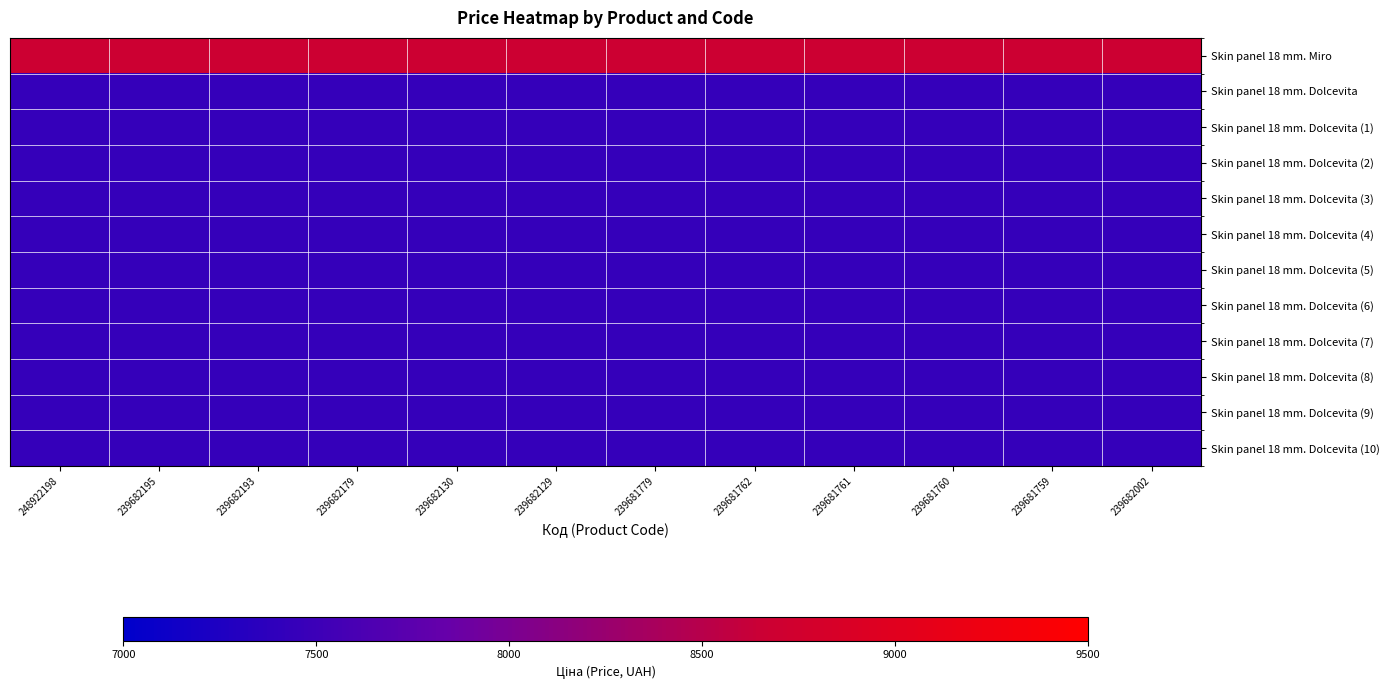

At how many categories does at least one series exceed 8588?

12